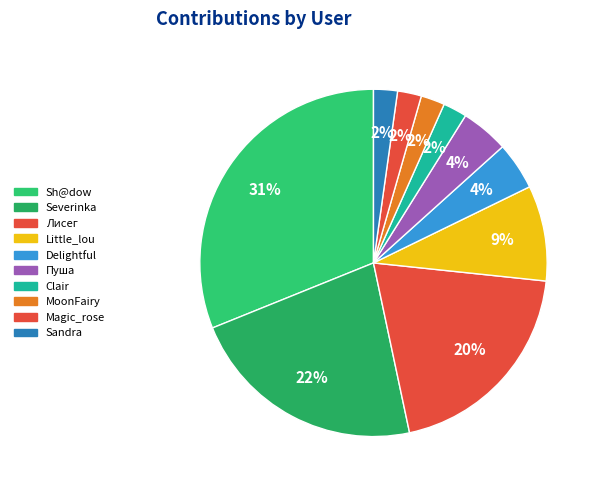

Which has a higher value, Little_lou or Clair?

Little_lou